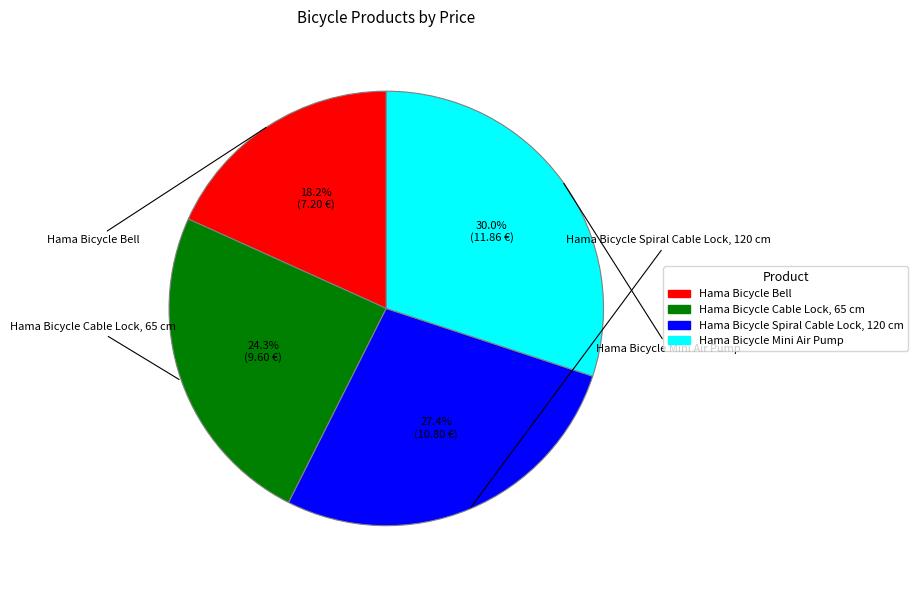

To the nearest percent, what is the combined percentage of Hama Bicycle Spiral Cable Lock, 120 cm and Hama Bicycle Bell?

46%